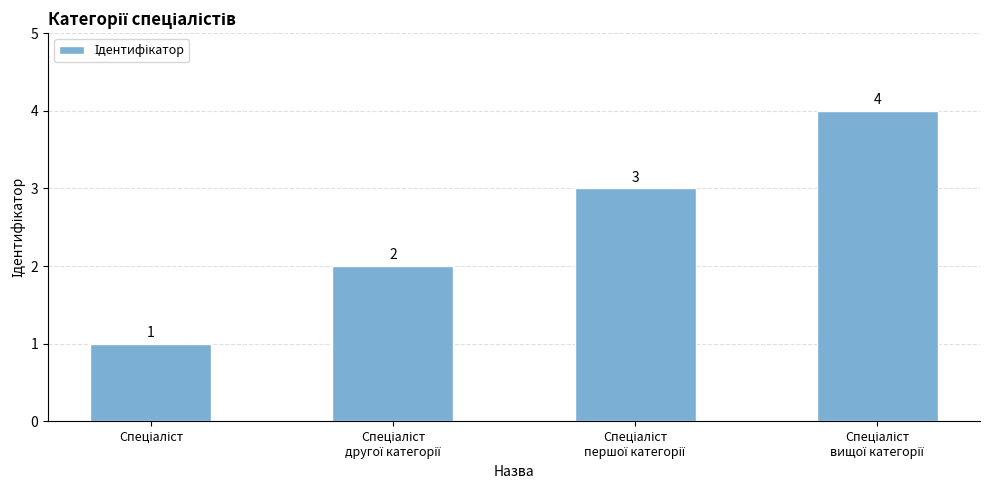

What is the value of the 1st bar from the left?

1